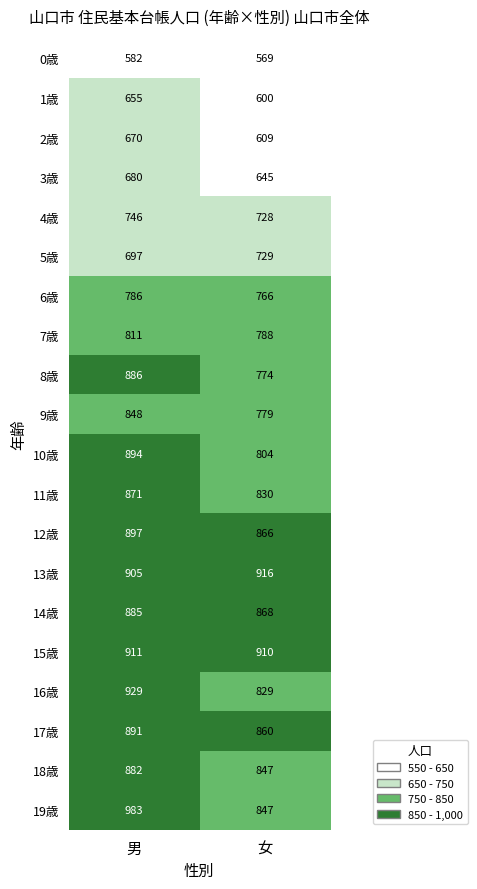

Between 男 and 女, which series saw the biggest shift?

19歳